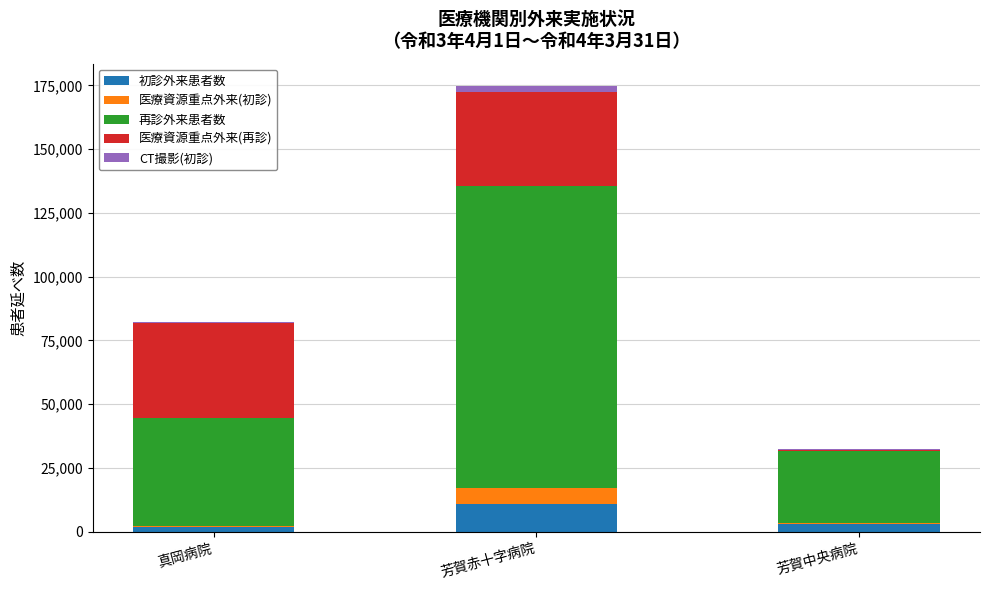

What is the highest value of the 初診外来患者数 series?

10645